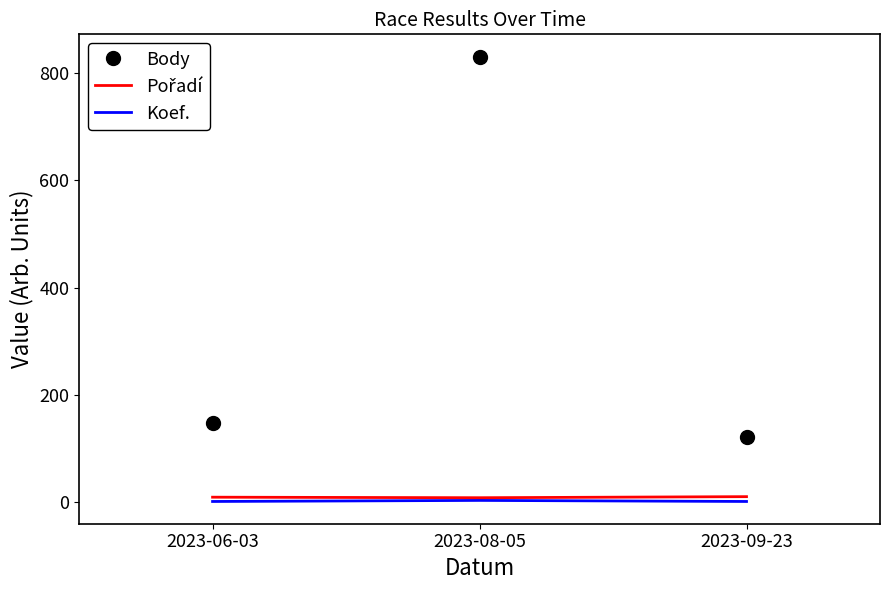

What is the maximum value shown in the chart?

831